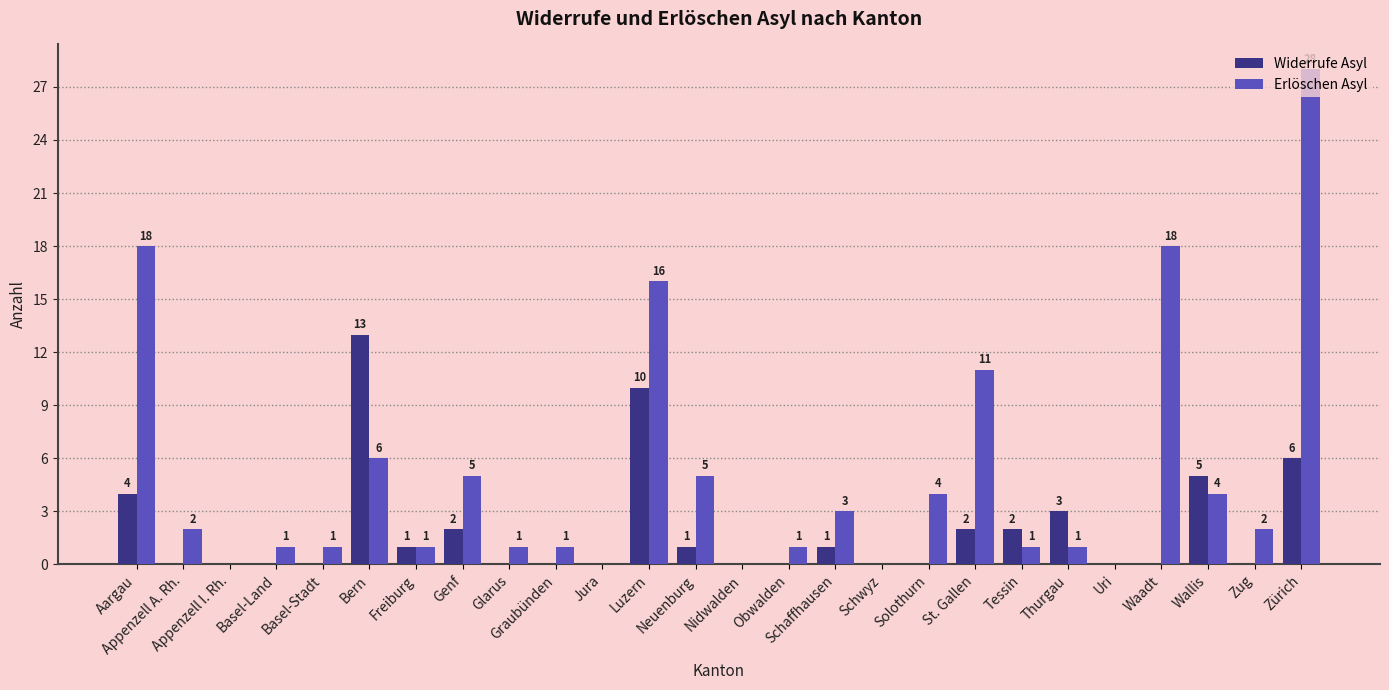

What is the sum of all Erlöschen Asyl values?

130